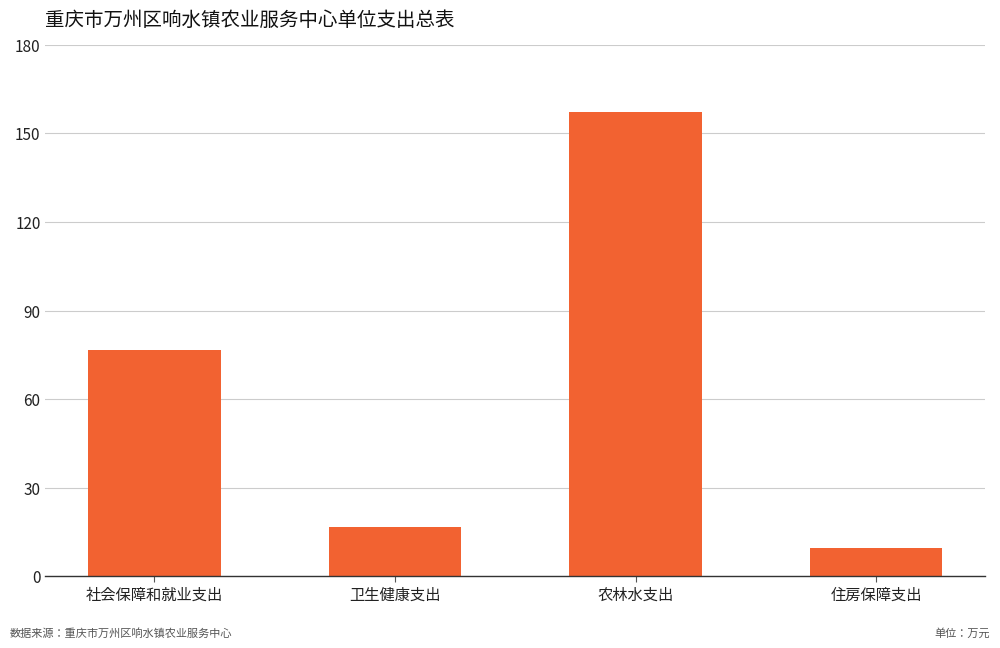

Reading right to left, what are all the values shown in this chart?

住房保障支出=9.5	农林水支出=157.4	卫生健康支出=16.6	社会保障和就业支出=76.8